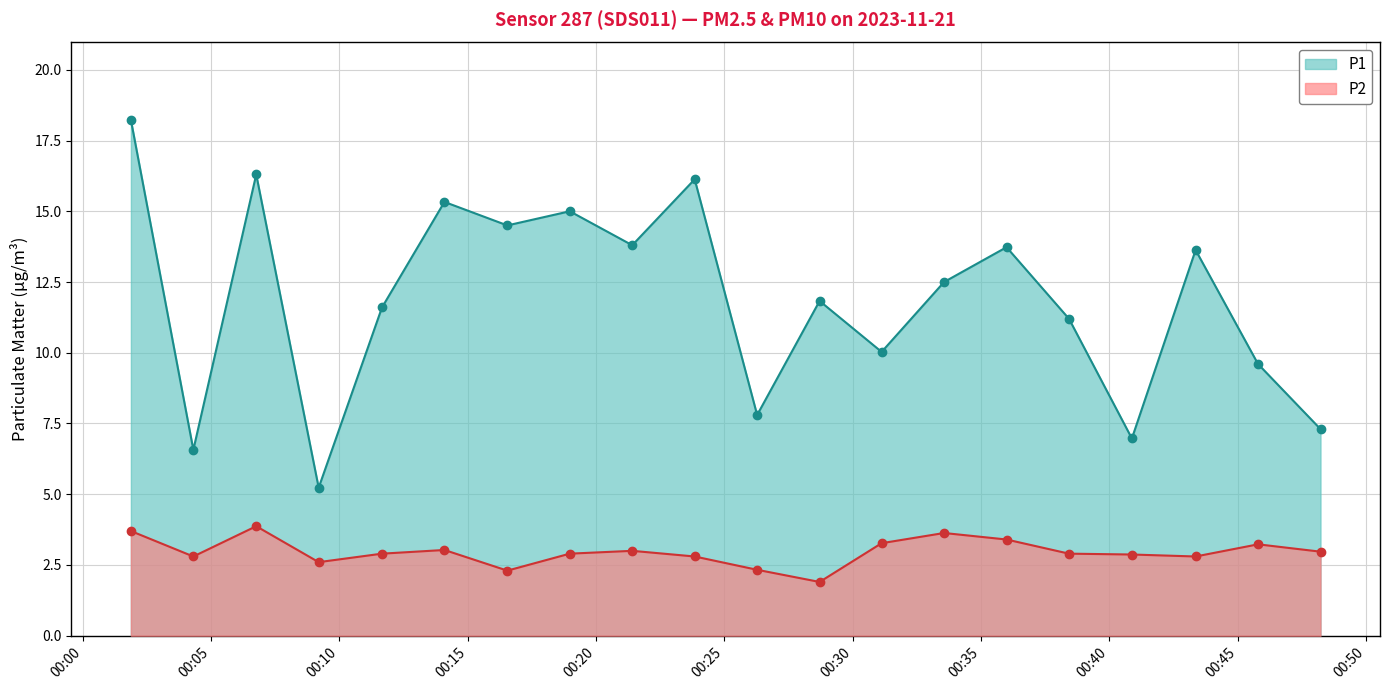

Where is P2 nearest to the value 2?

2023-11-21T00:28:43